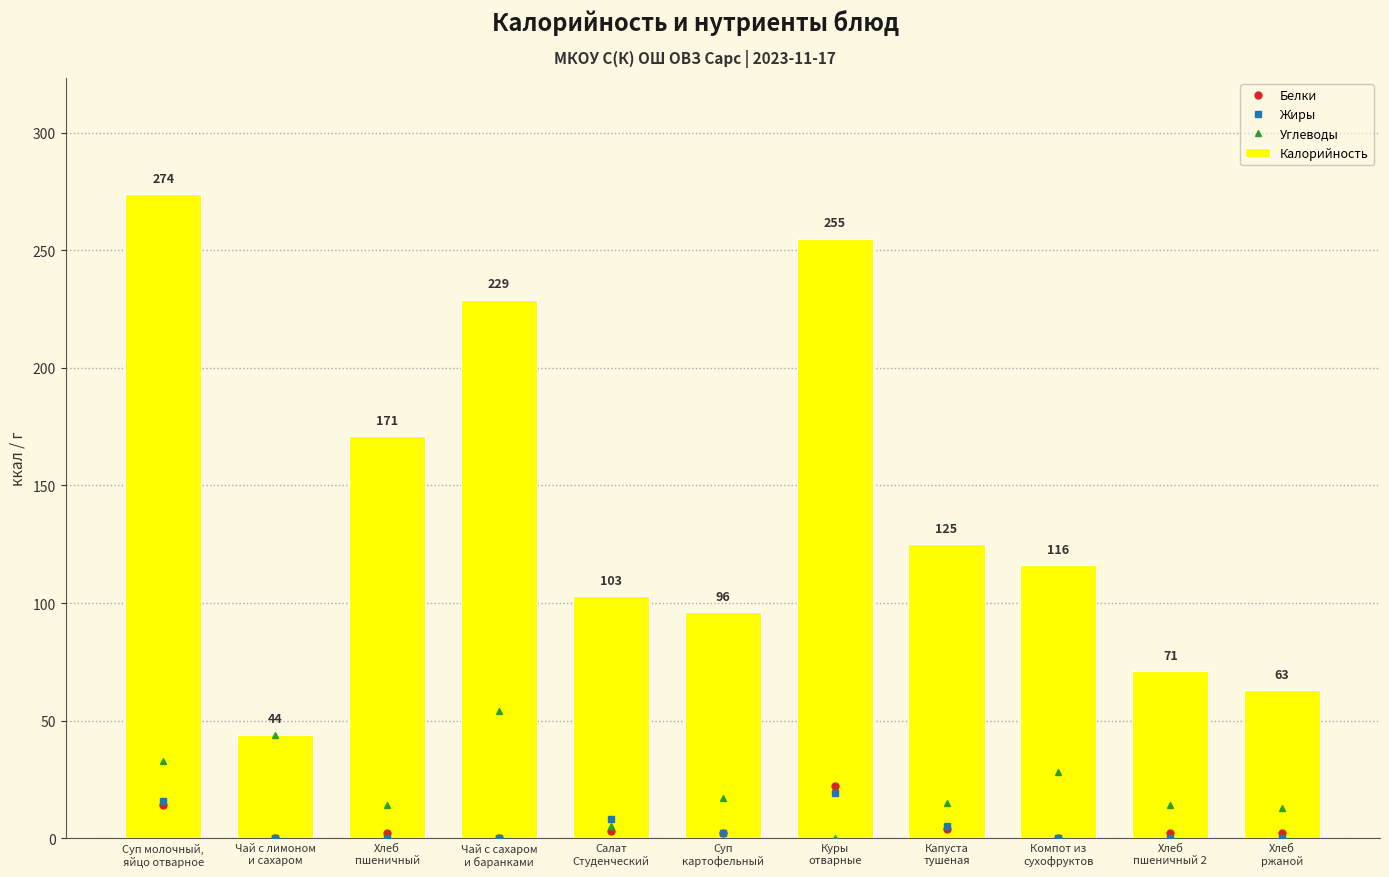

What is the difference between the maximum and minimum values in the Углеводы series?

54